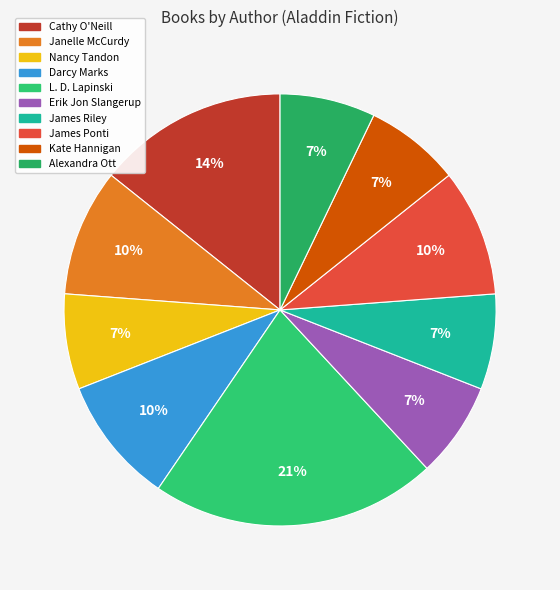

How many slices are in this pie chart?

10